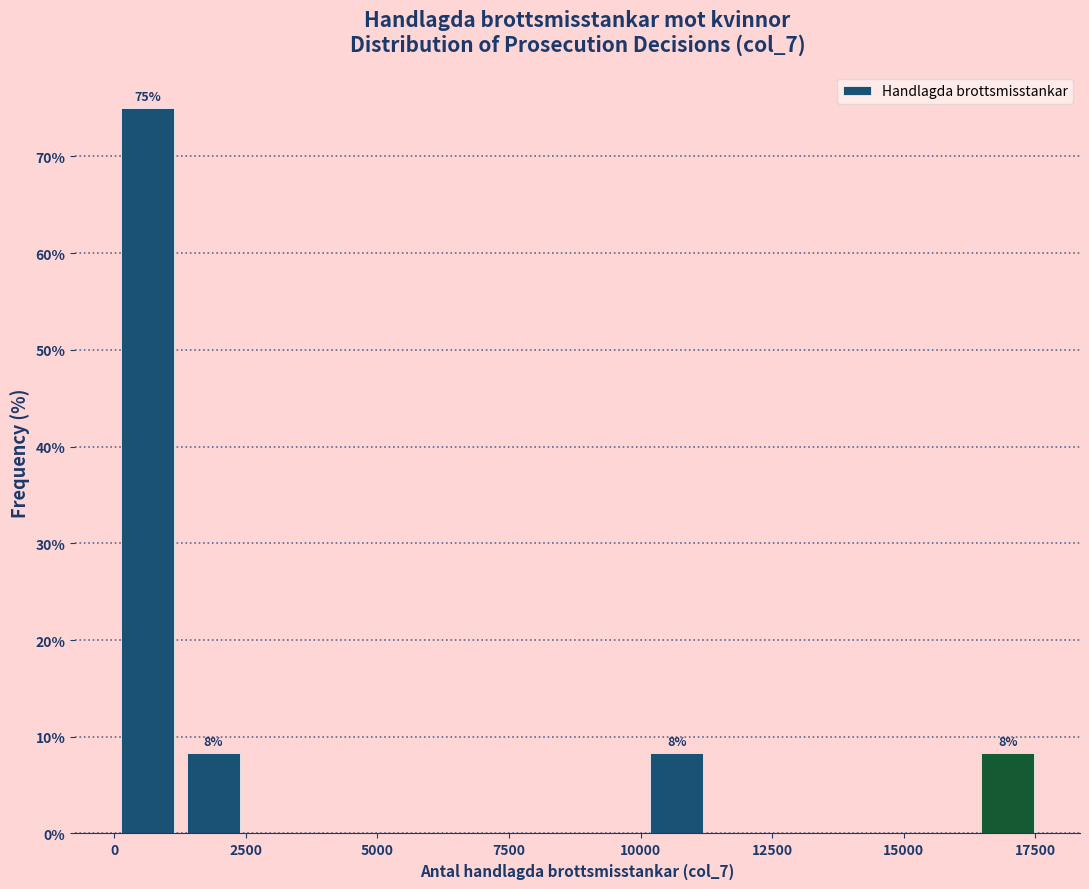

Read against the x-axis, roughly where is the centre of the tallest bar?

500